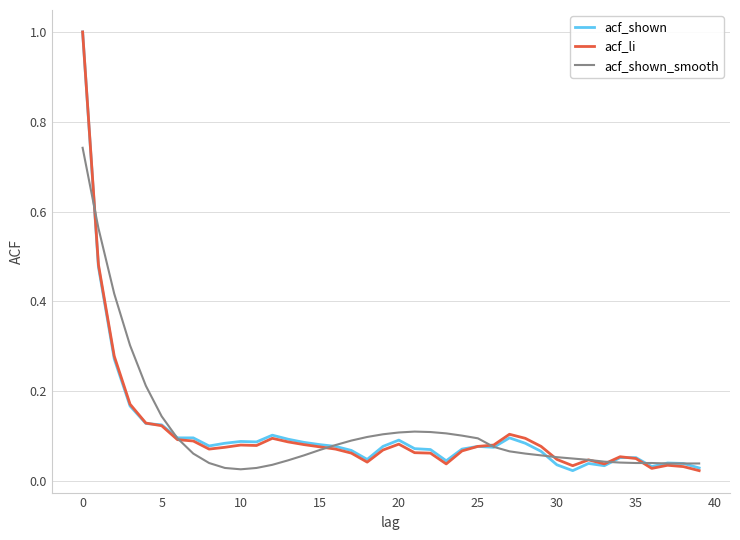

How many intersections are there between acf_li and acf_shown_smooth?

7